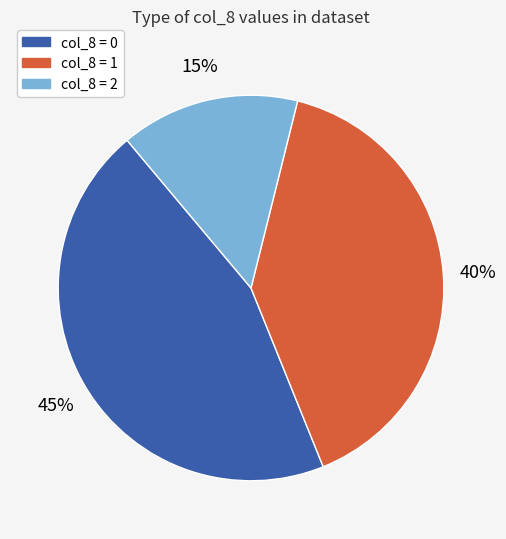

To the nearest percent, what is the difference between the largest and smallest slice percentages?

30%